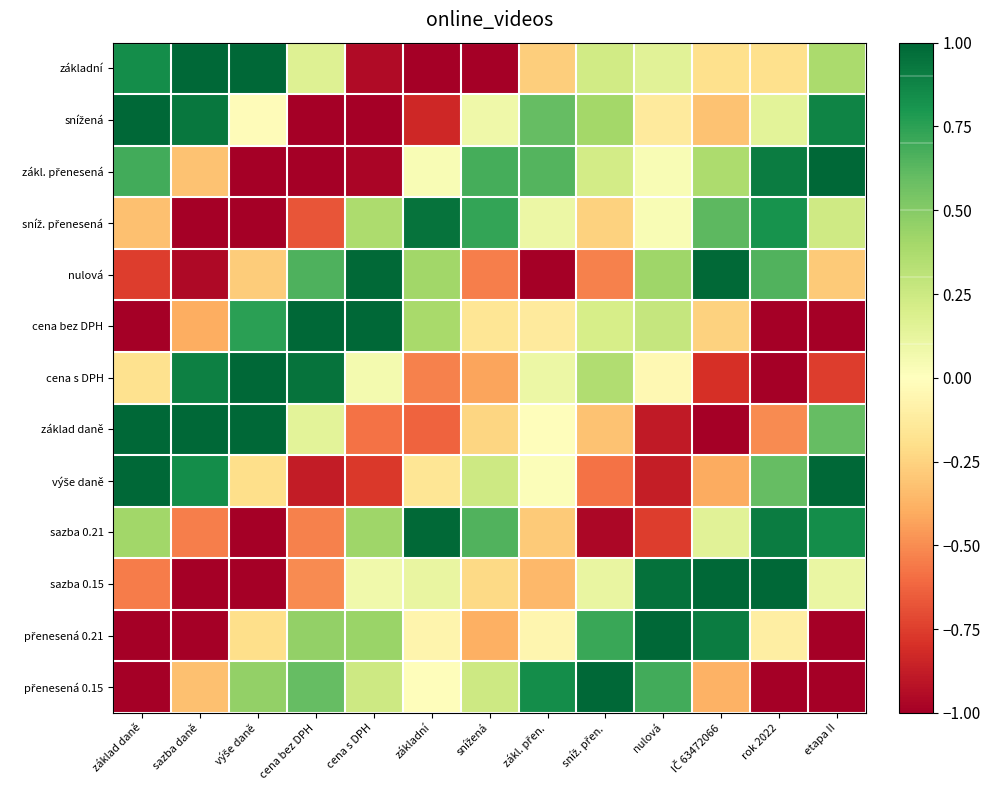

Which has a higher value, rok 2022 or zákl. přen.?

rok 2022